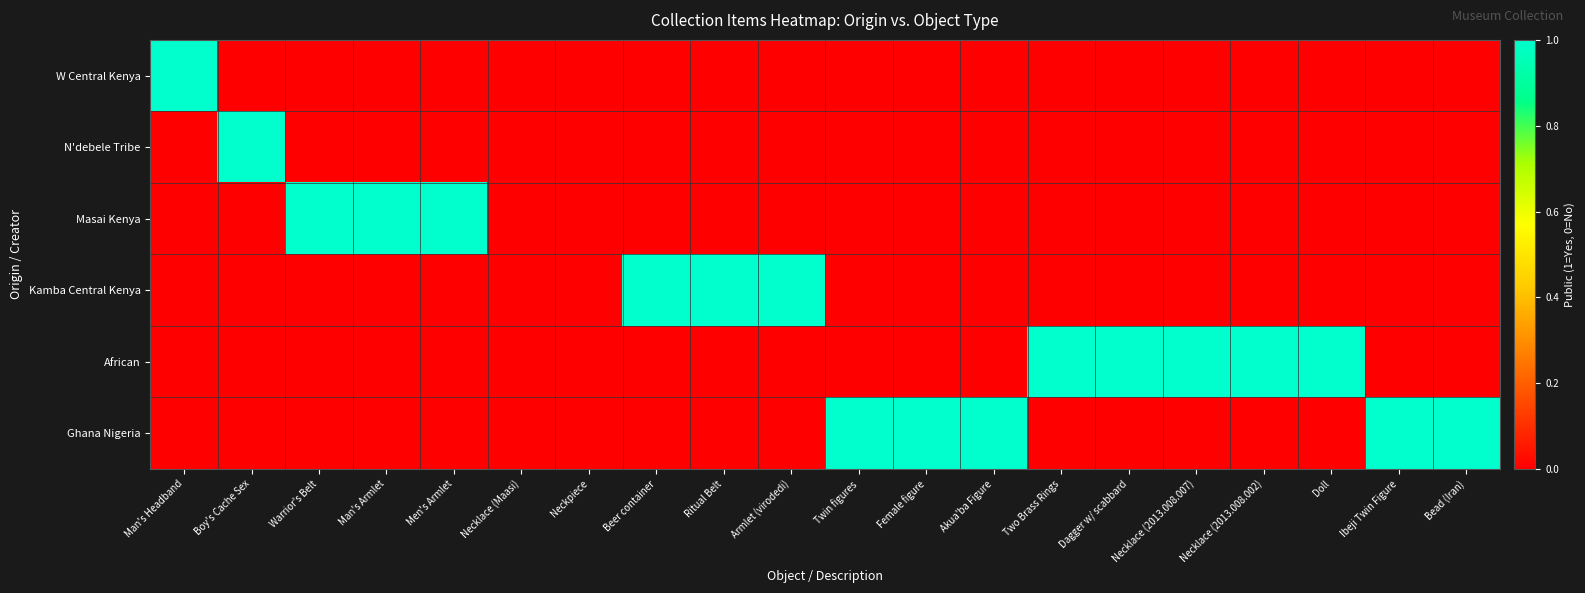

Which series changed the most between Men's Armlet and Akua'ba Figure?

Masai Kenya